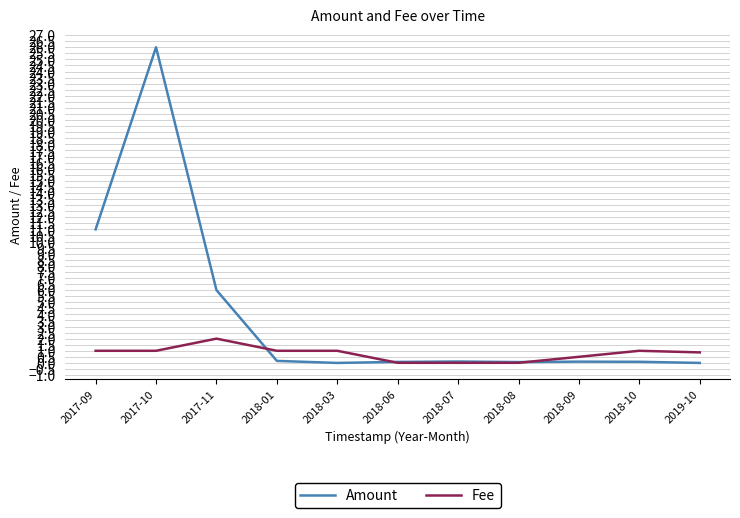

At which category is the sum across all series the highest?

2017-10